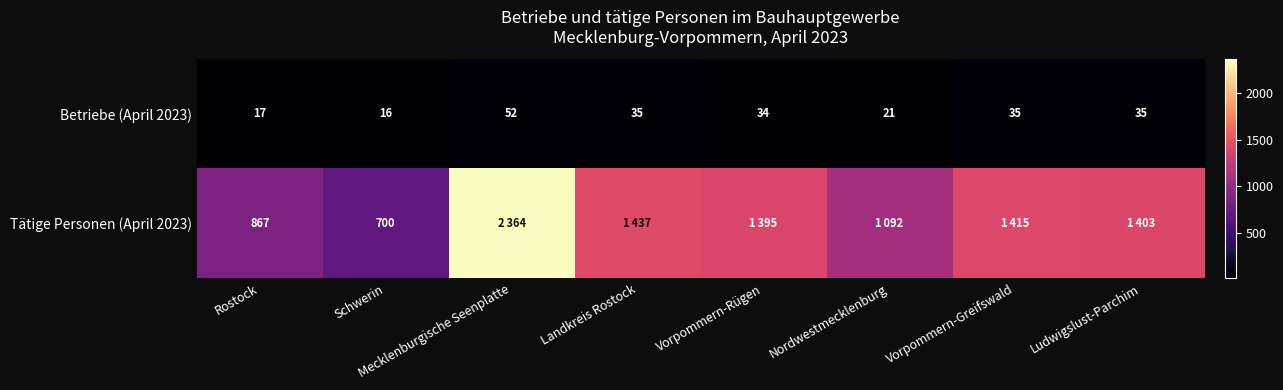

At Ludwigslust-Parchim, list the series in order from largest to smallest.

Tätige Personen (April 2023), Betriebe (April 2023)